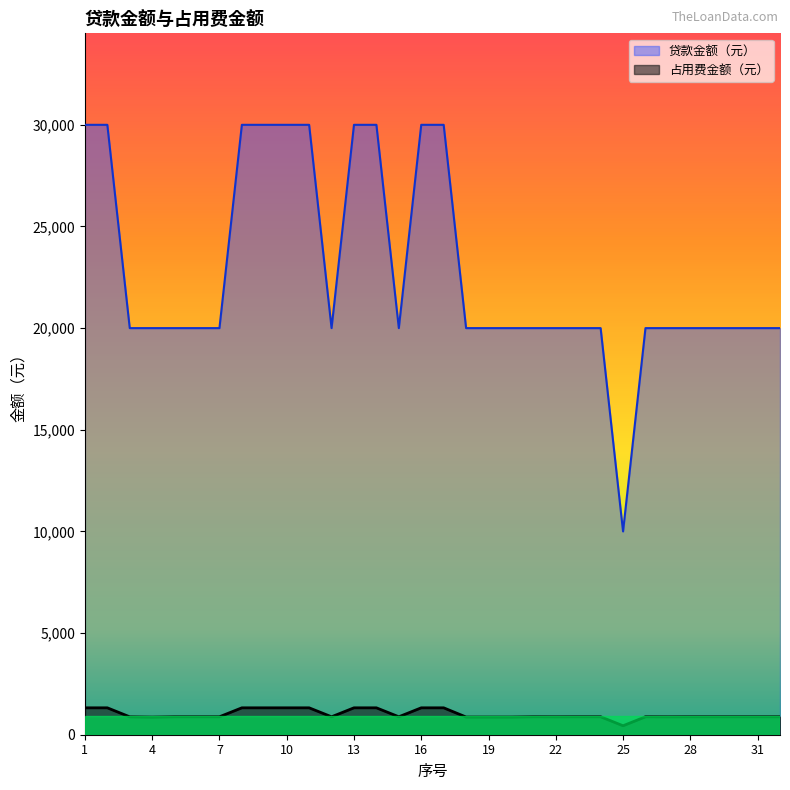

How many interior local valleys does the 贷款金额（元） series have?

3